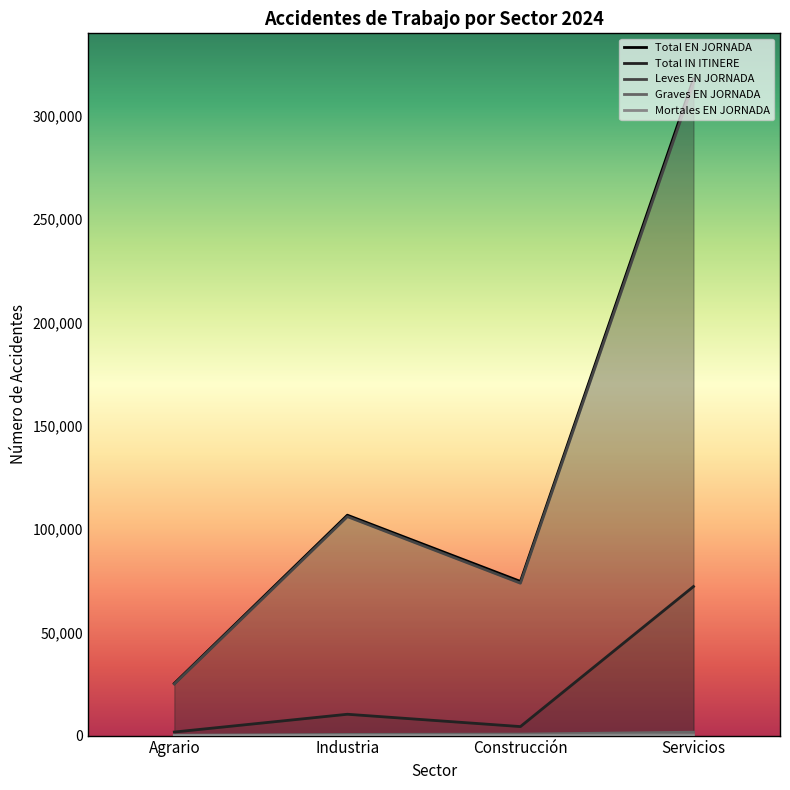

What are all the series names shown in the legend?

Total EN JORNADA, Total IN ITINERE, Leves EN JORNADA, Graves EN JORNADA, Mortales EN JORNADA